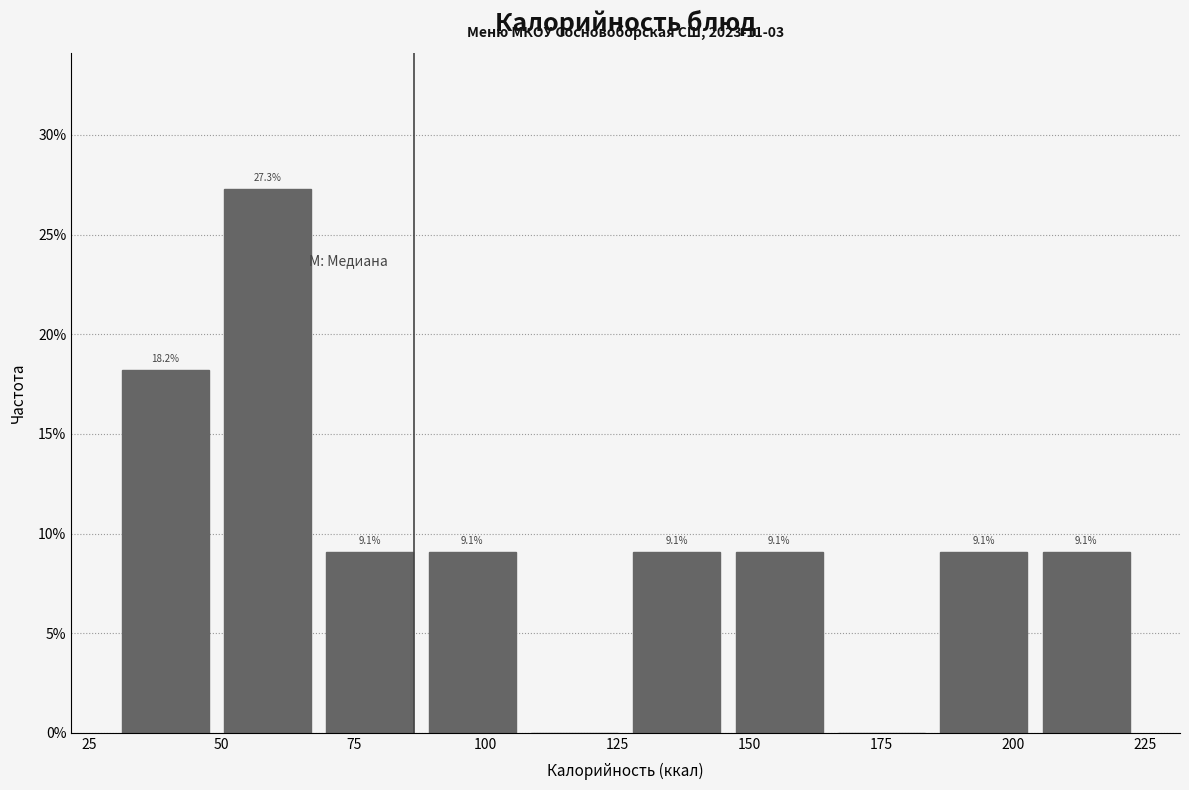

Read against the x-axis, roughly where is the centre of the tallest bar?

60